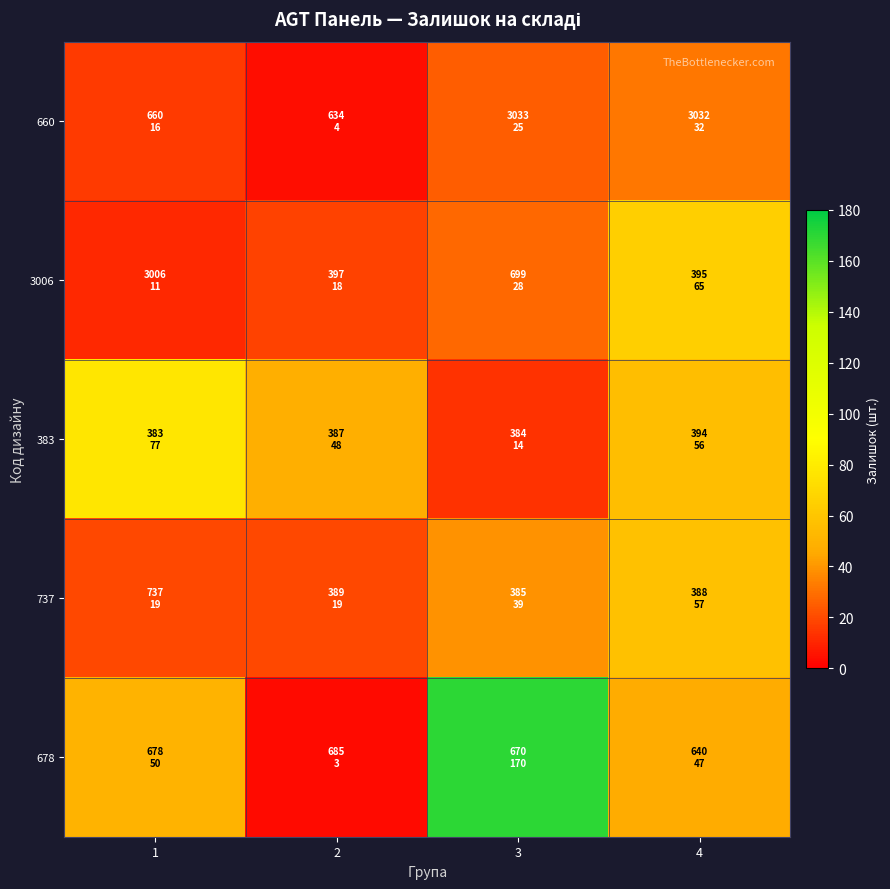

What is the difference between the highest and lowest values at 4?

33